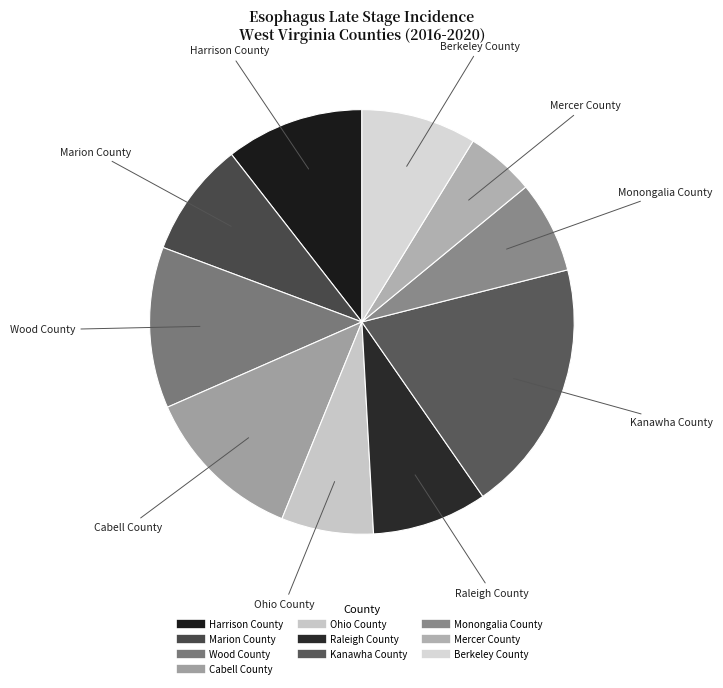

How many segments does this pie chart have?

10